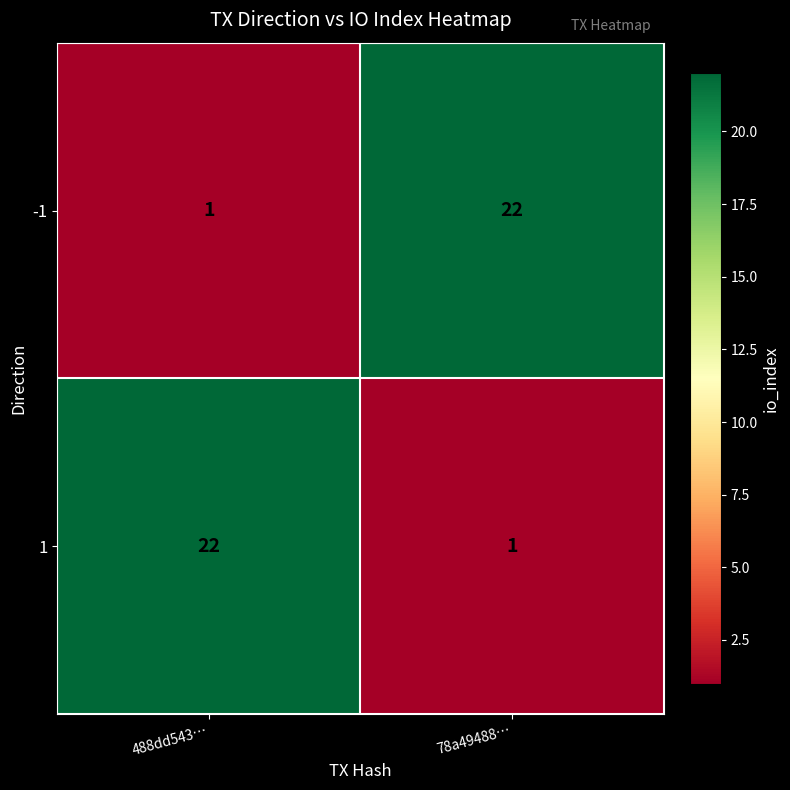

What is the greatest value displayed?

22